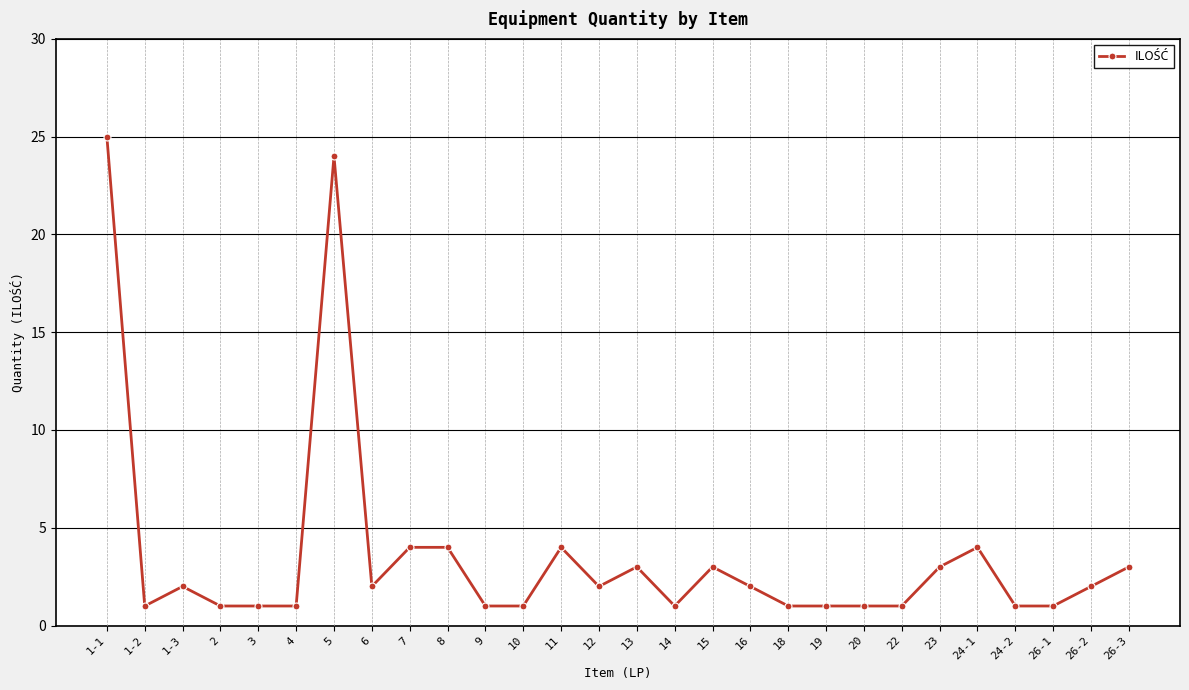

What is the ratio of the value at 16 to the value at 23?

0.7